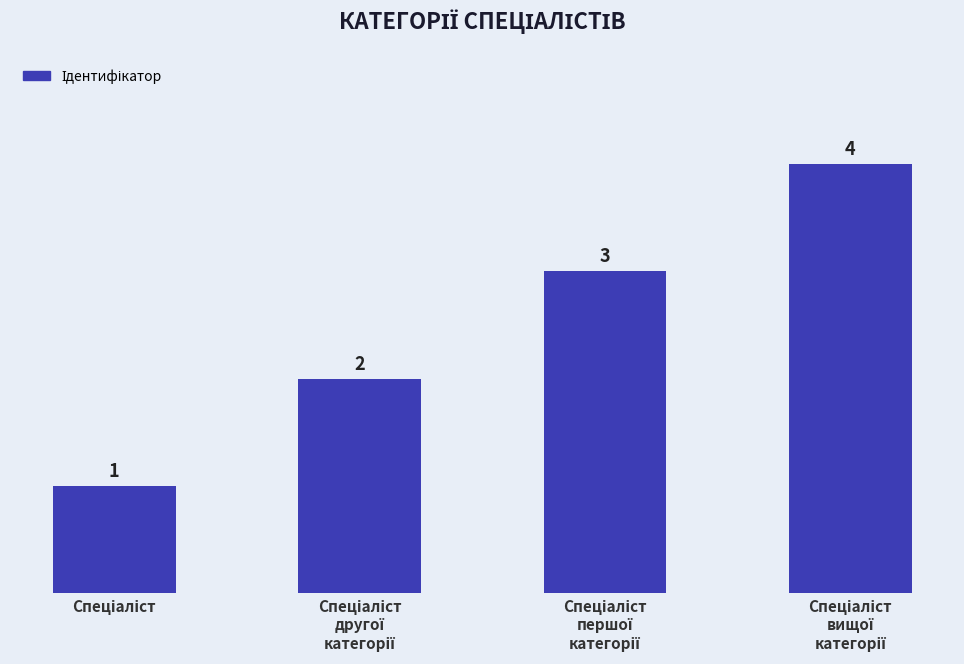

What is the greatest value displayed?

4